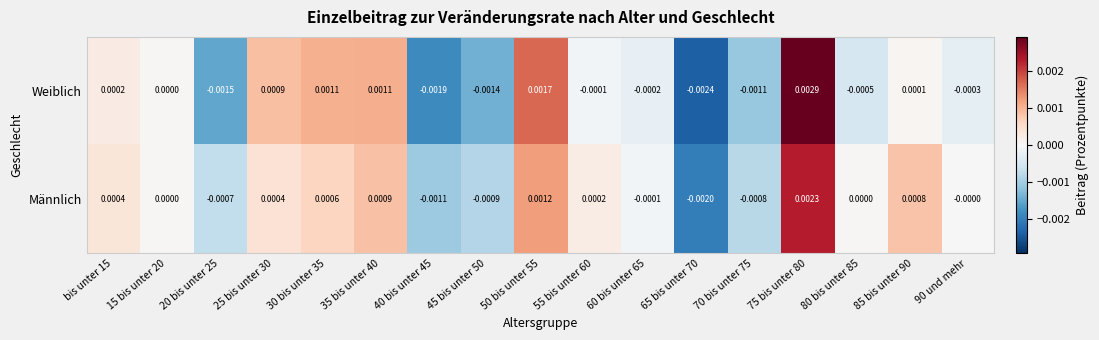

At which category is the sum across all series the highest?

75 bis unter 80